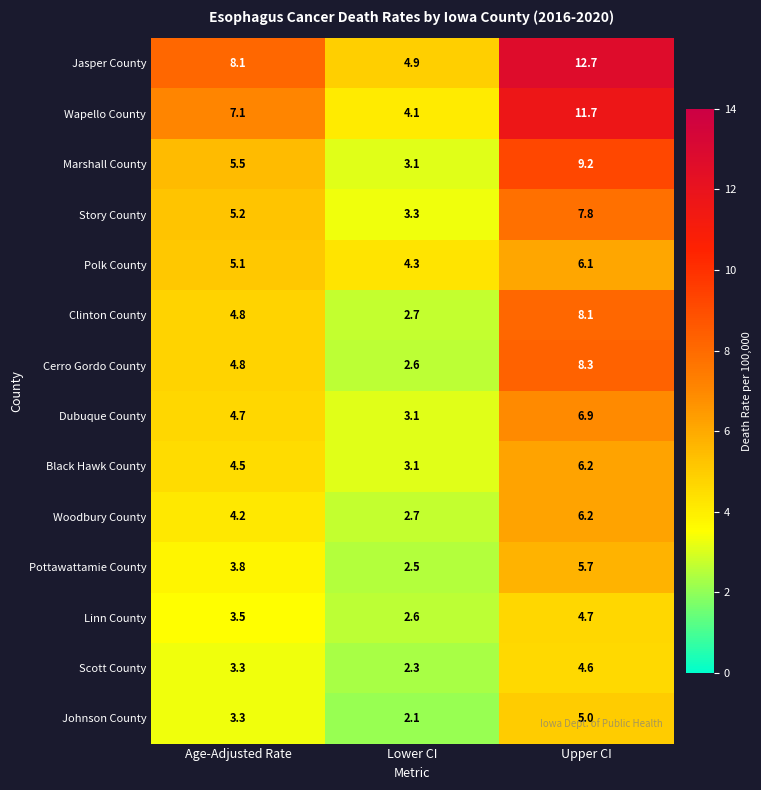

At which label does Johnson County first exceed 3?

Age-Adjusted Rate